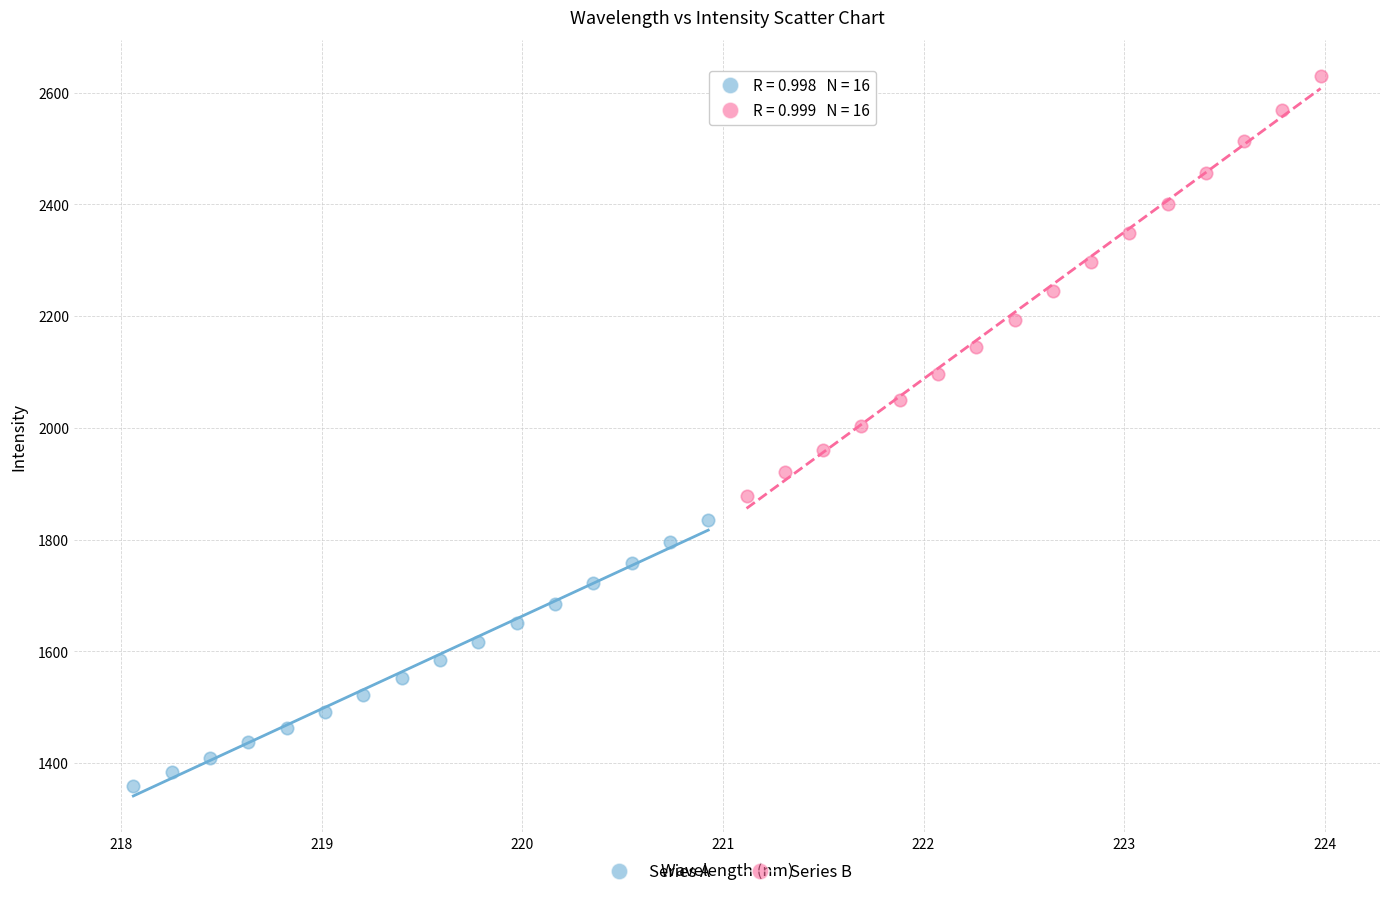

Which series reaches the maximum Y coordinate?

Series B